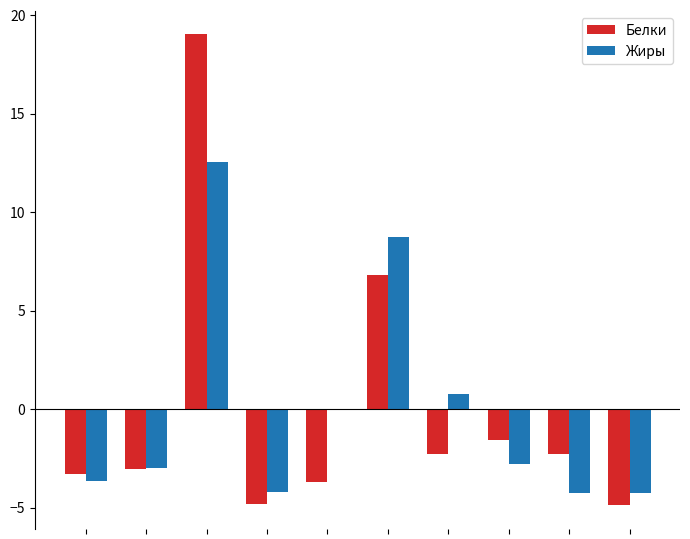

What is the greatest value displayed?

19.0